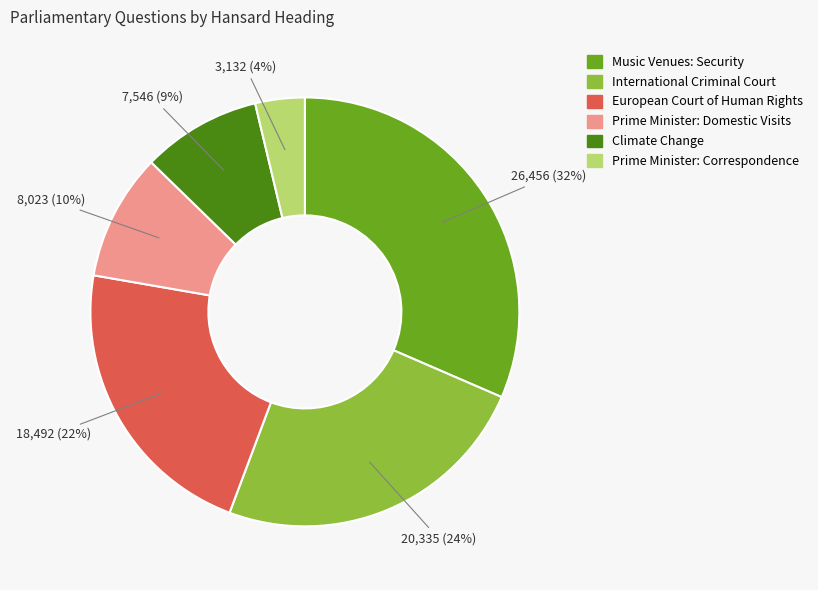

Does any single category account for the majority?

No